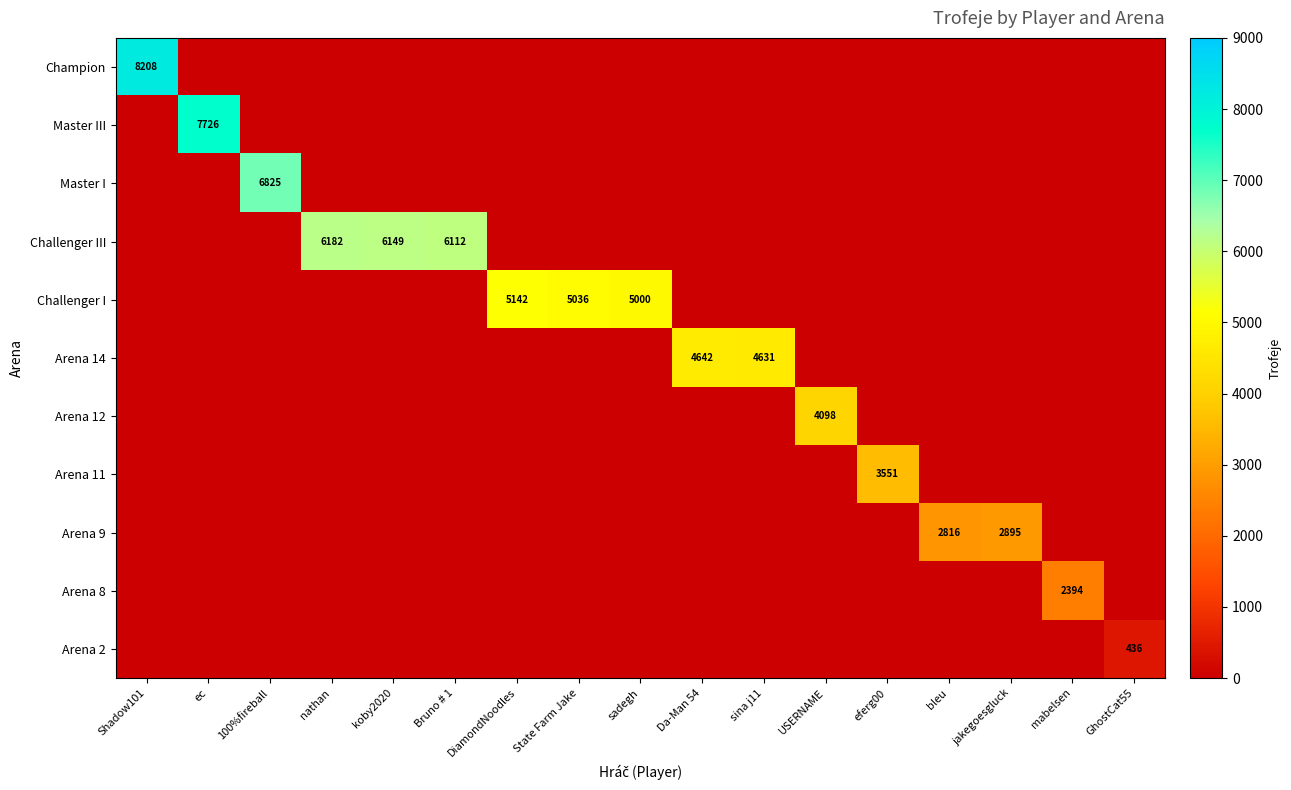

What is the total value across all series at bleu?

2816